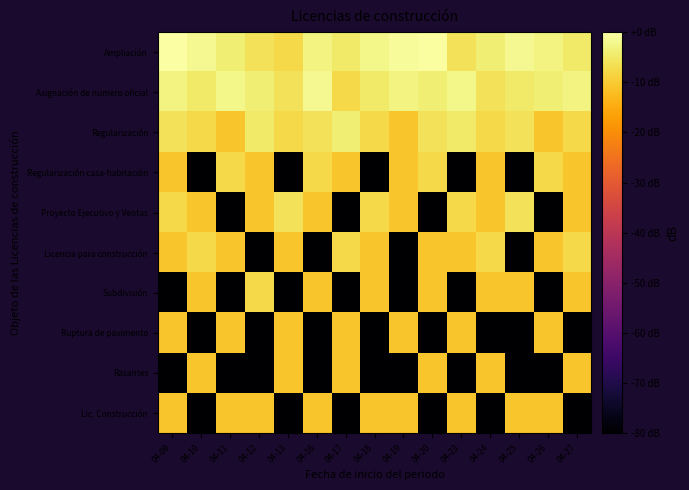

List the series in order of their peak value, lowest first.

Ruptura de pavimento, Rasantes, Lic. Construcción, Regularización casa-habitación, Licencia para construcción, Subdivisión, Proyecto Ejecutivo y Ventas, Regularización, Asignación de numero oficial, Ampliación